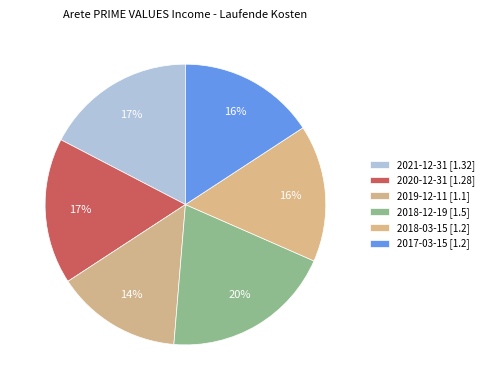

Approximately how many times larger is the value at 2020-12-31 compared to 2021-12-31?

1.0